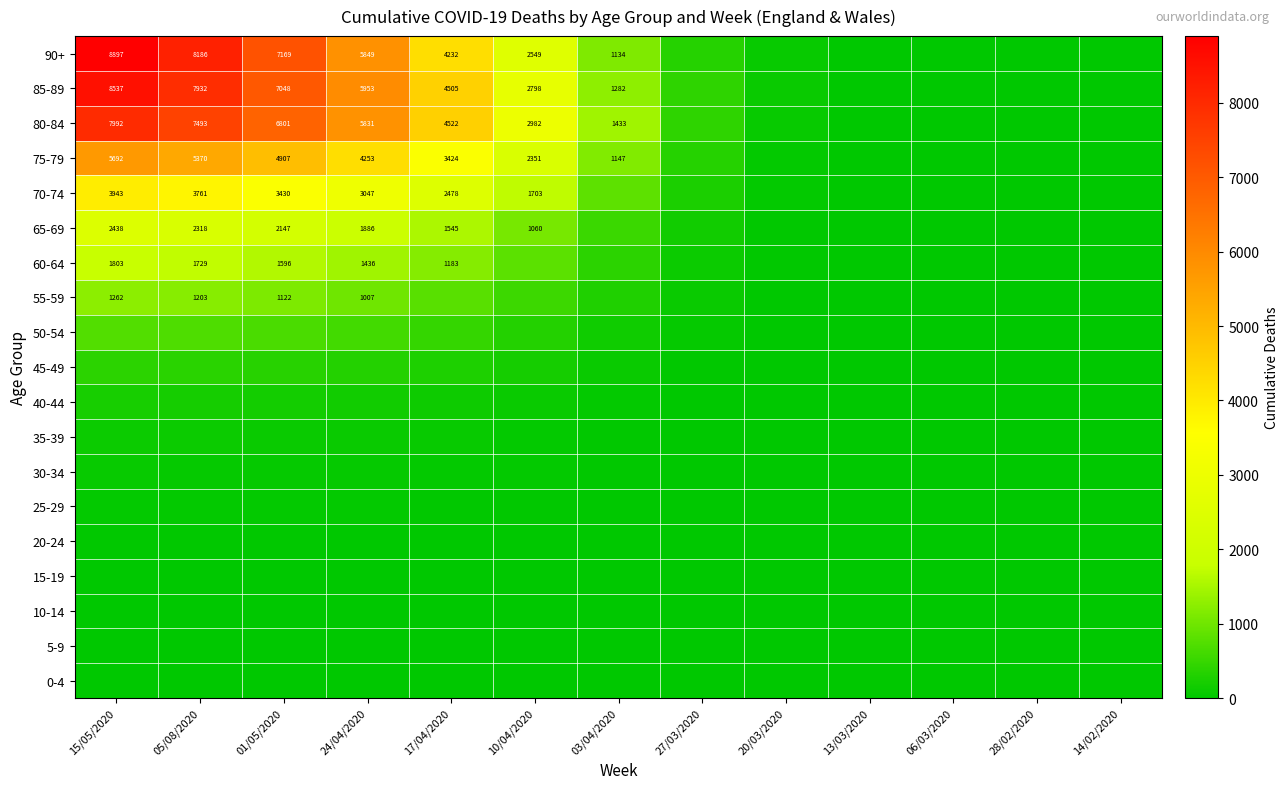

True or false: 80-84 has a value of 7992 at 15/05/2020.

True